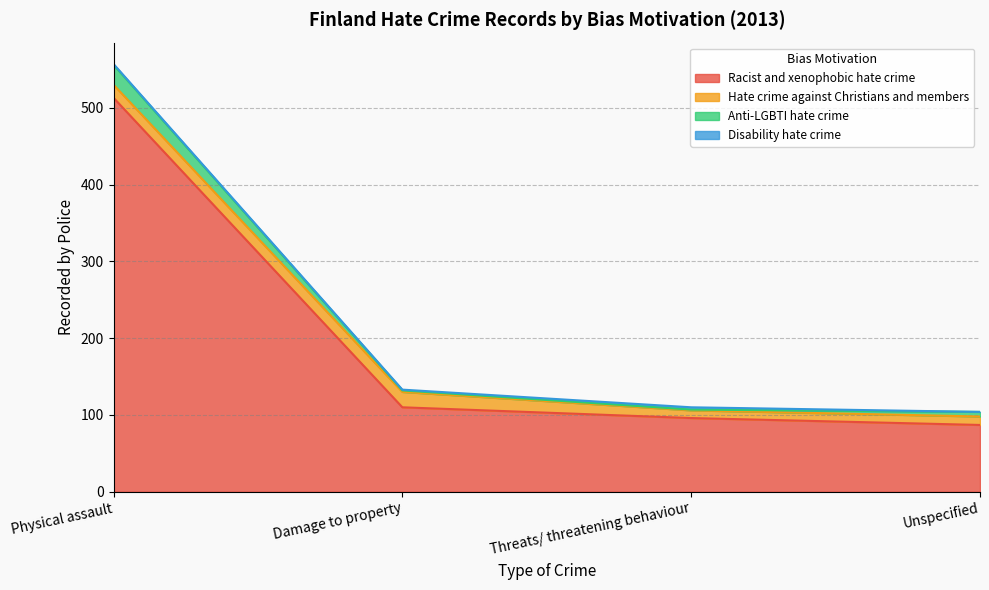

Does the chart have visible grid lines?

Yes